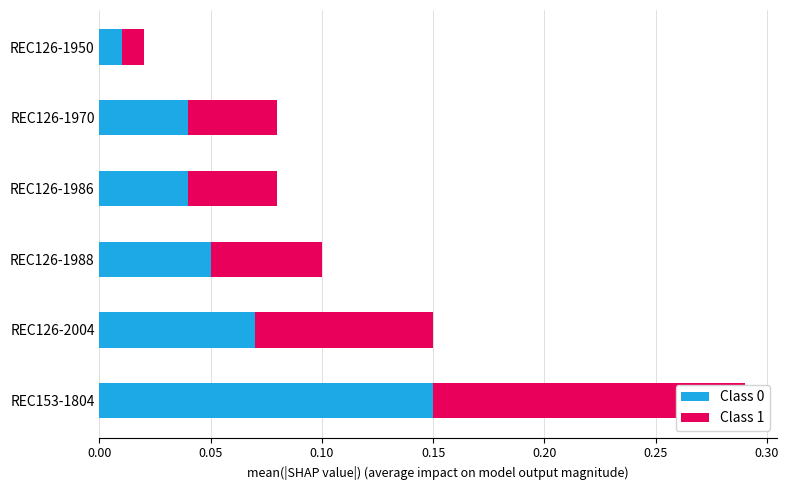

Rank the series at REC126-2004 from lowest to highest value.

Class 0, Class 1